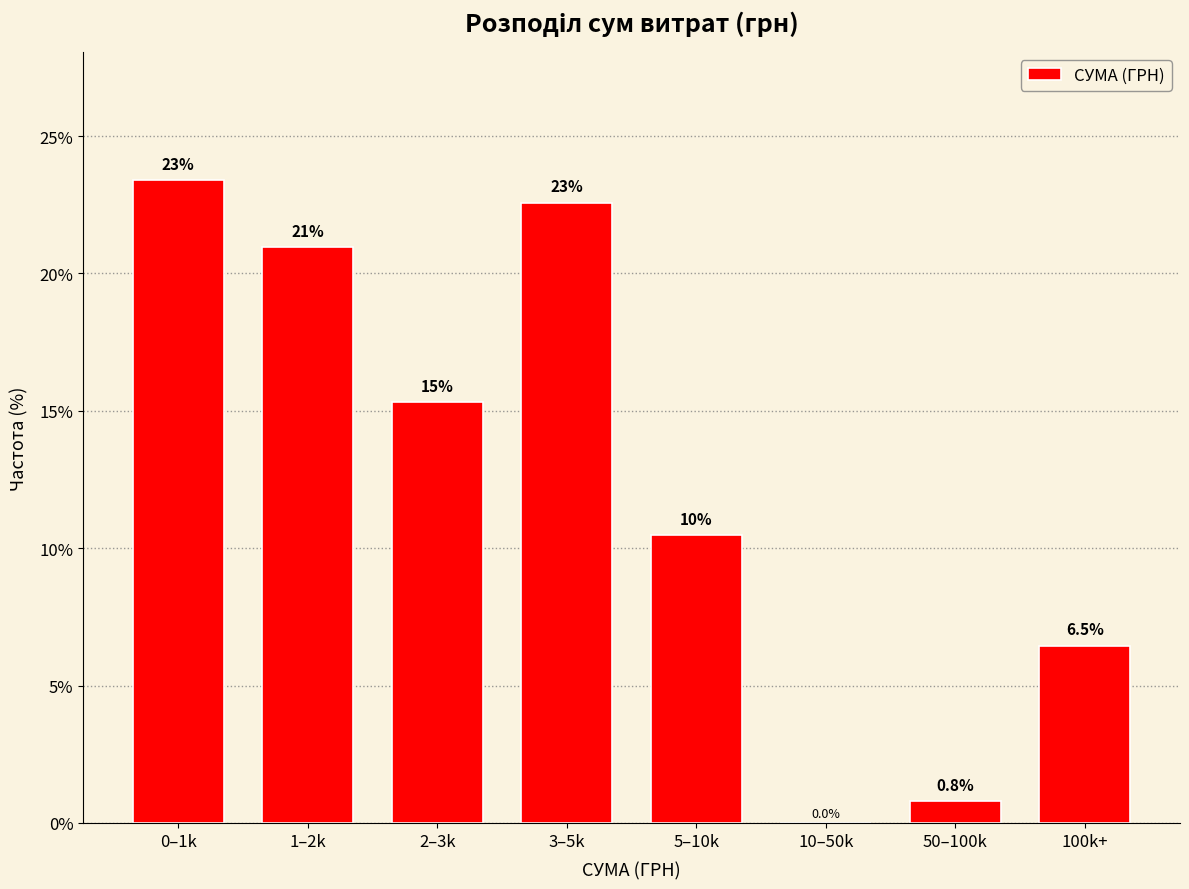

Reading left to right, extract all data points from this chart.

0–1k=23.4	1–2k=21.0	2–3k=15.3	3–5k=22.6	5–10k=10.5	10–50k=0.0	50–100k=0.8	100k+=6.5